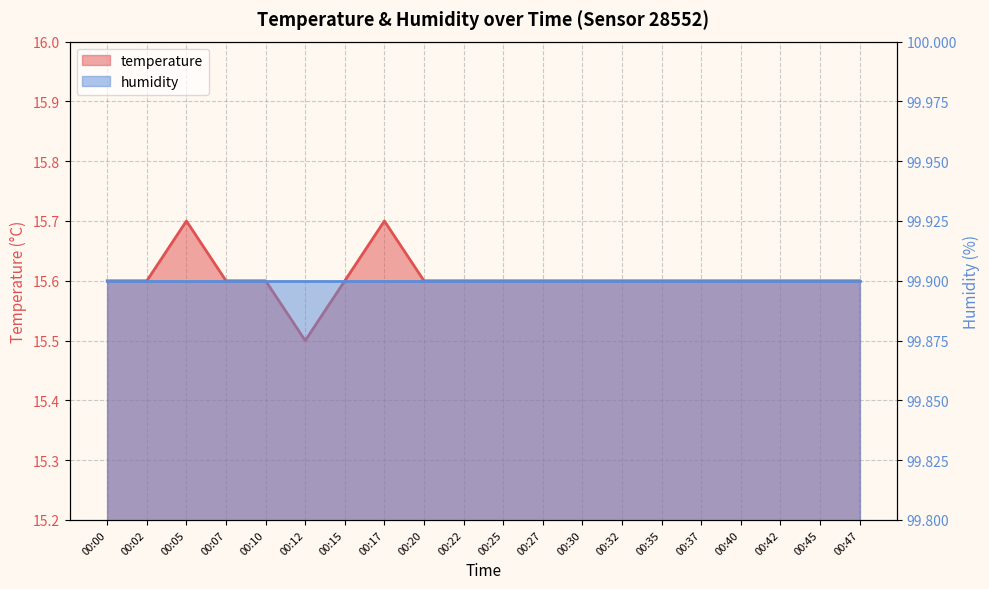

True or false: temperature and humidity intersect in this chart.

False